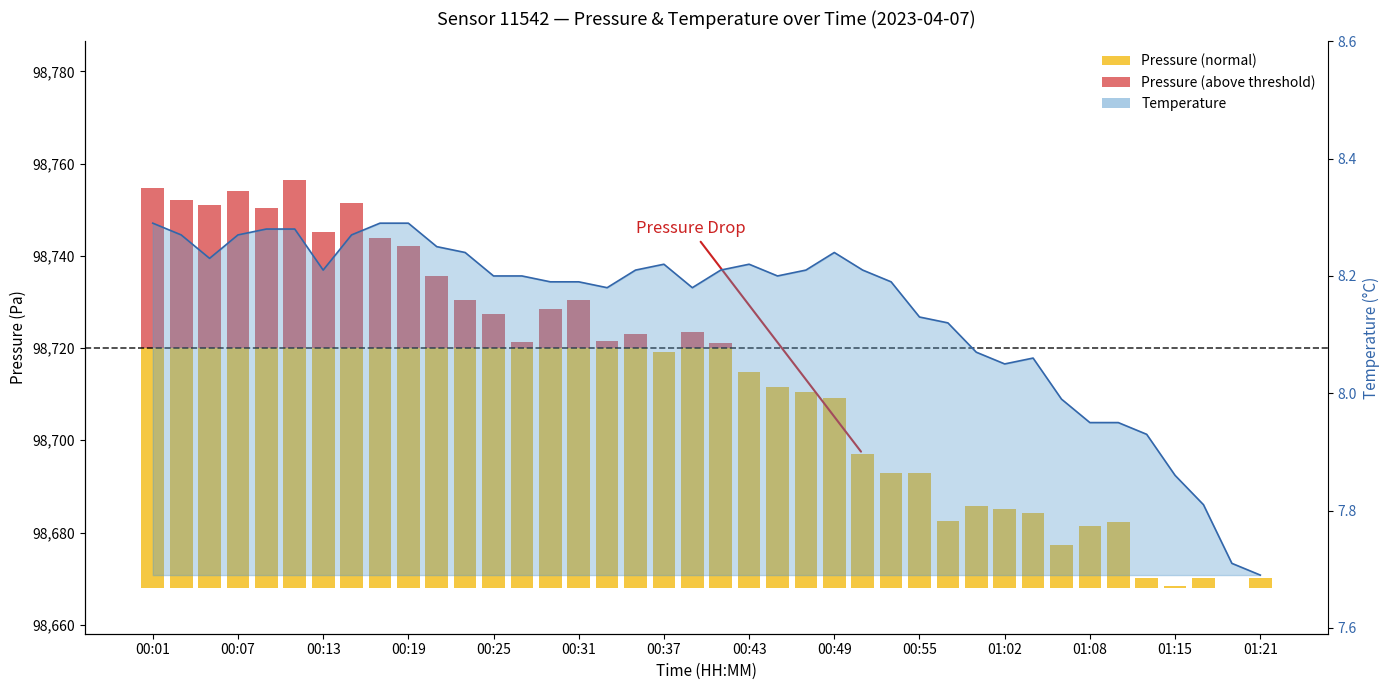

At which category does the chart reach its minimum across all series?

01:21